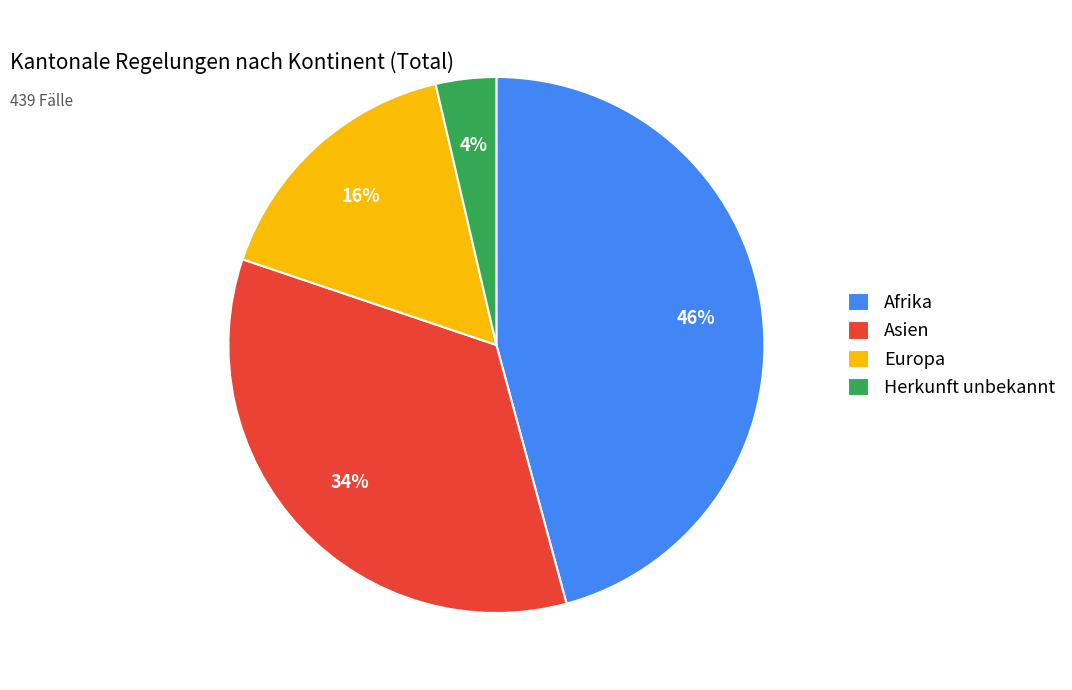

Combined, do Asien and Herkunft unbekannt account for over 50%?

No